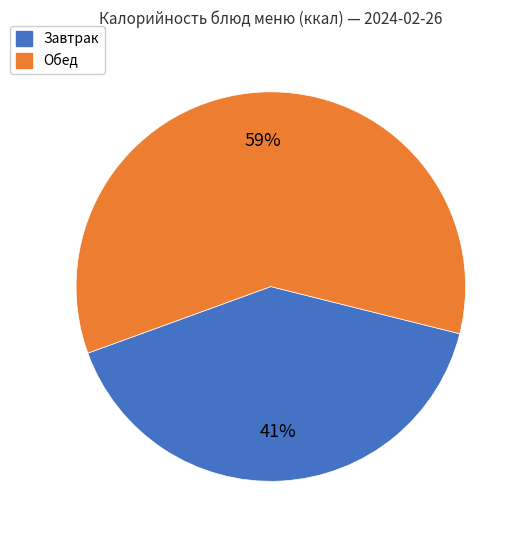

Is there any slice that represents more than half of the pie?

Yes